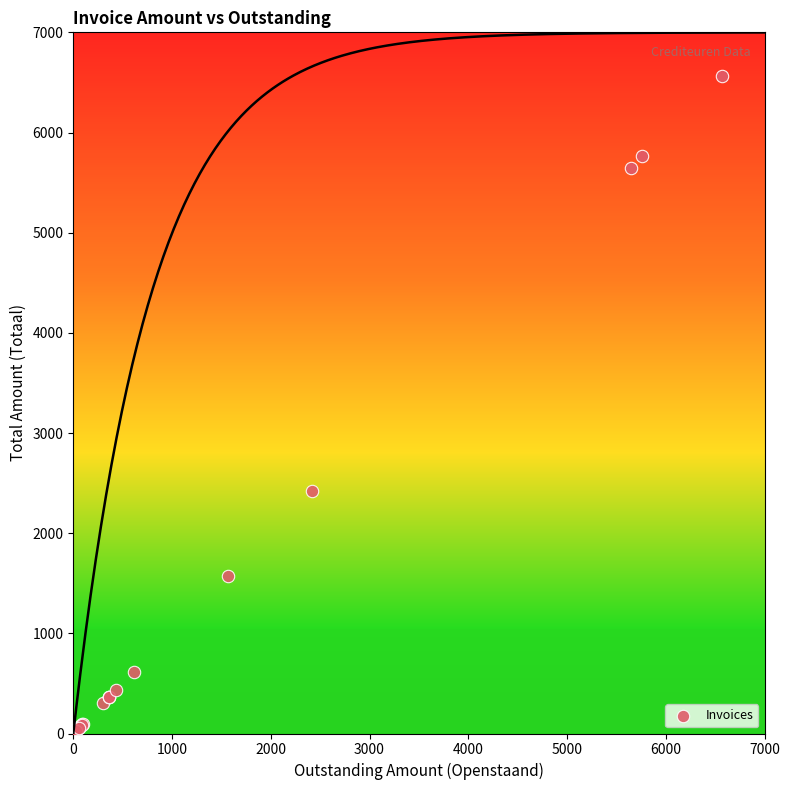

What Y value in the scatter plot is closest to 3290?

2420.0